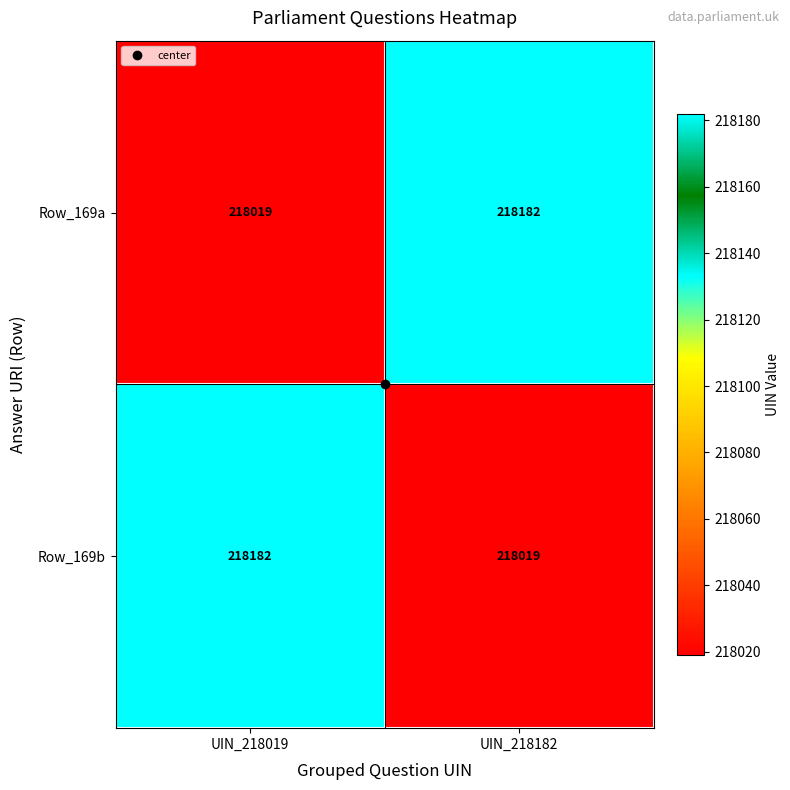

What is the minimum value shown in the chart?

218019